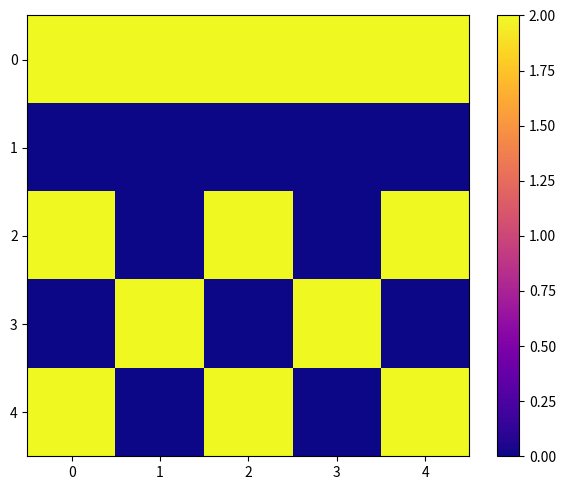

At how many categories does at least one series exceed 0?

5